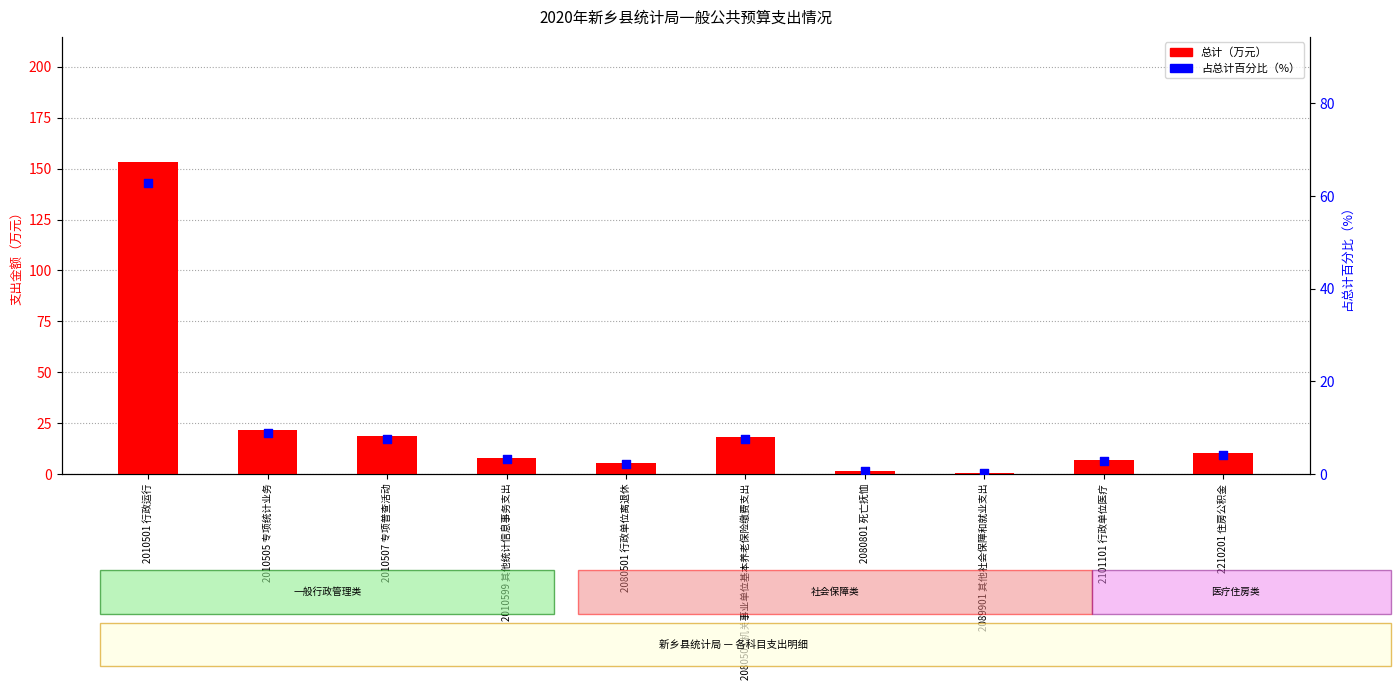

Which series has the widest spread of Y values?

总计（万元）